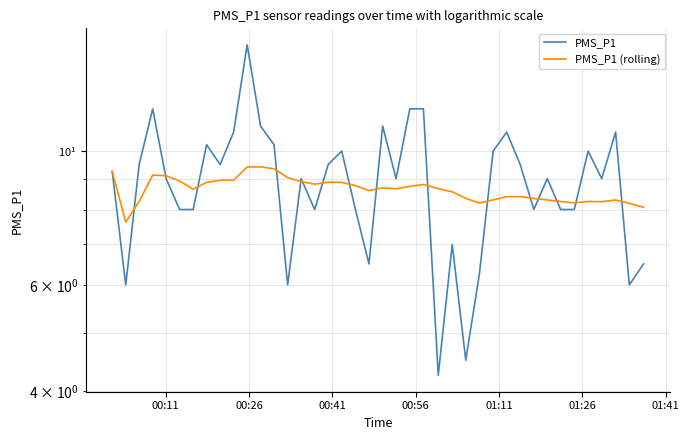

Which series has the largest total across all categories?

PMS_P1